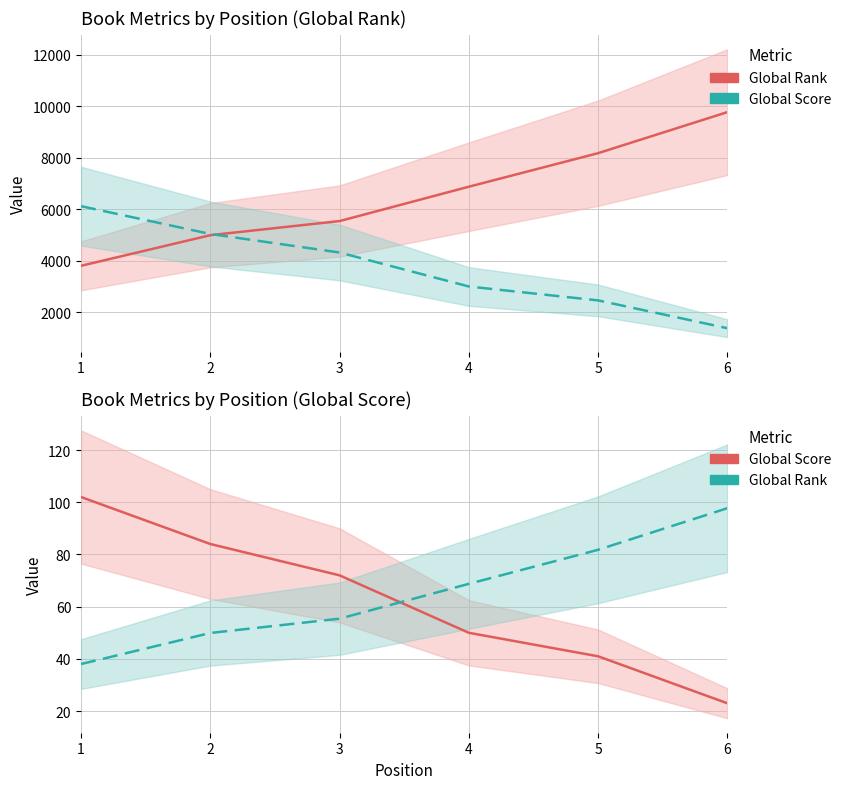

True or false: Global Score (scaled) and Global Rank (scaled) cross at least once.

False